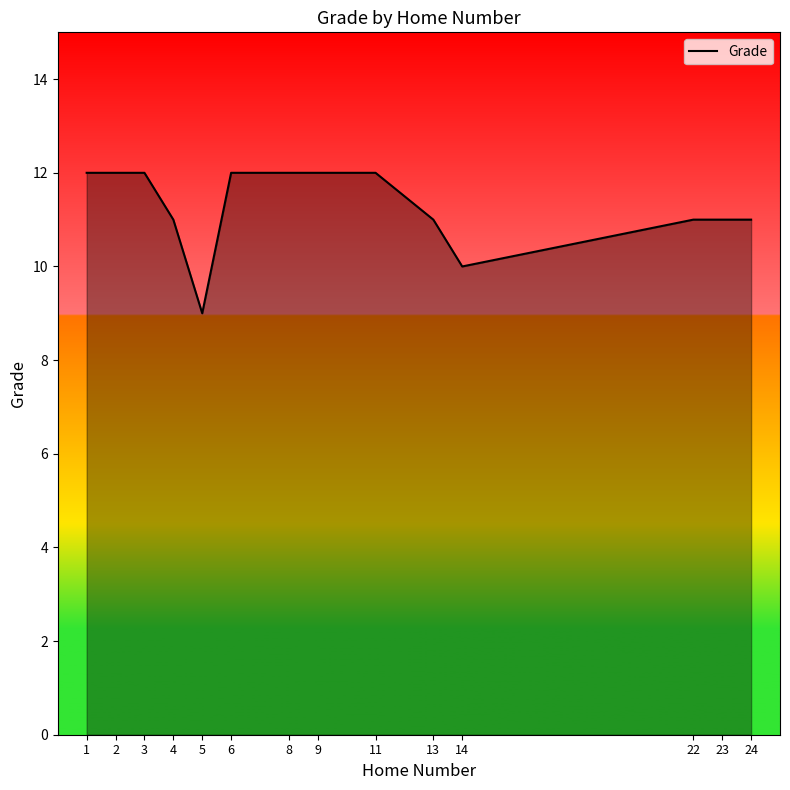

What is the difference between the maximum and minimum values?

3